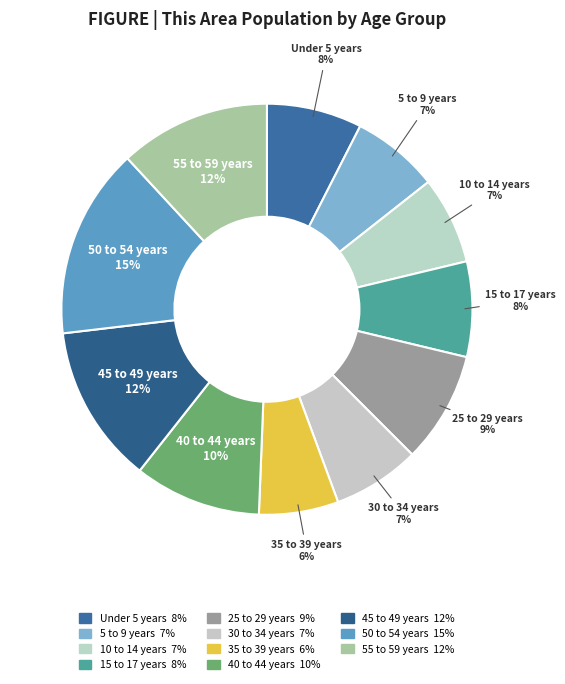

To the nearest percent, what percentage of the pie is 50 to 54 years?

15%